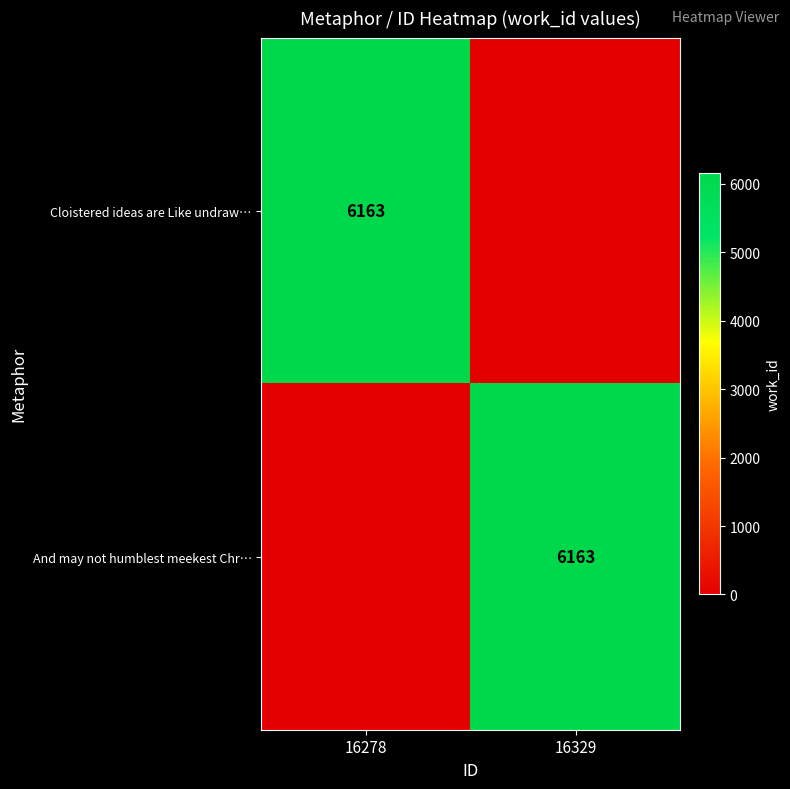

True or false: And may not humblest meekest Chr… has a value of 3707 at 16329.

False